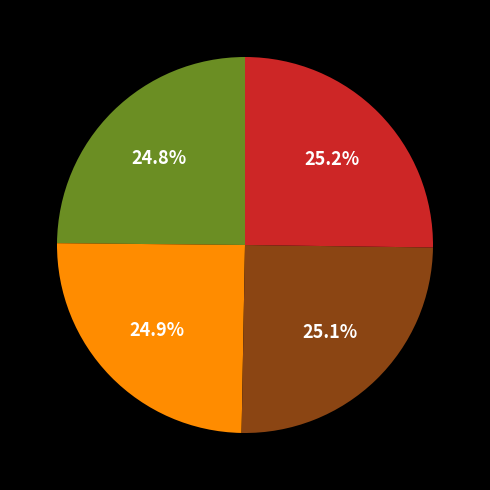

Count the number of slices in the pie.

4